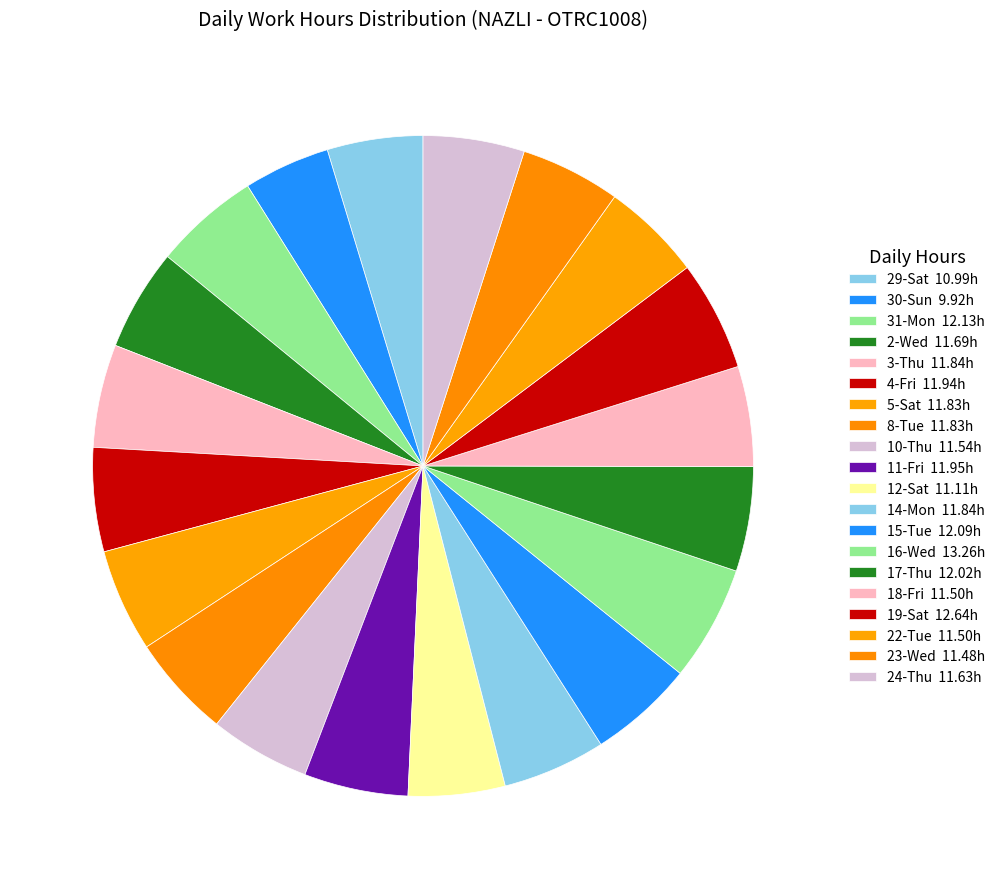

What is the smallest slice in the pie chart?

30-Sun